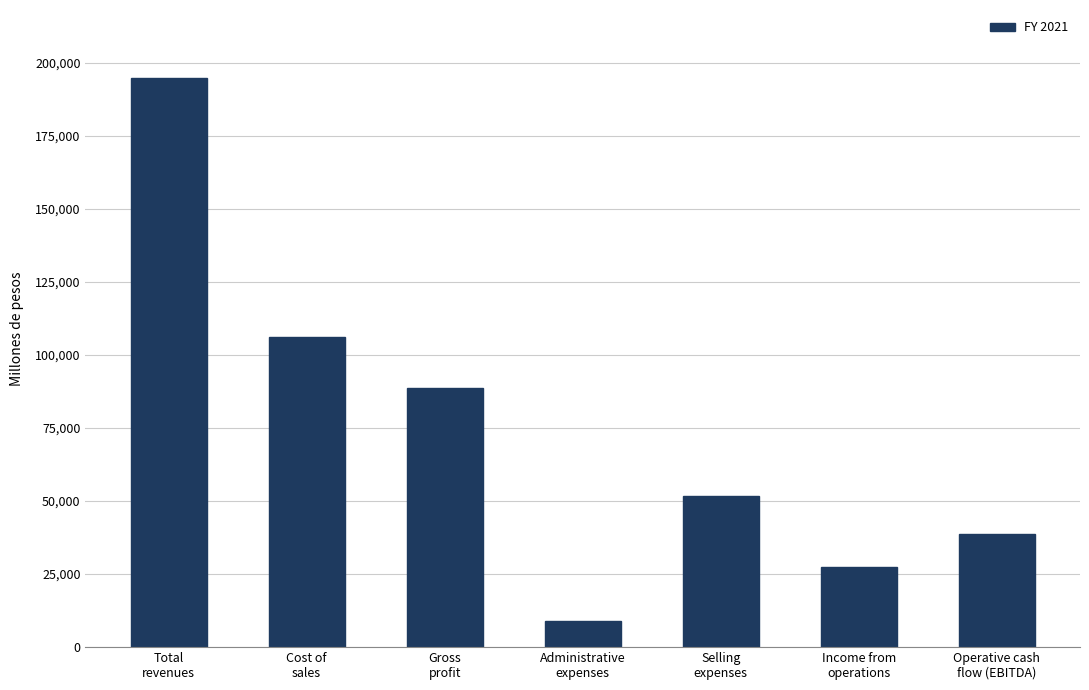

What is the smallest value displayed?

9012